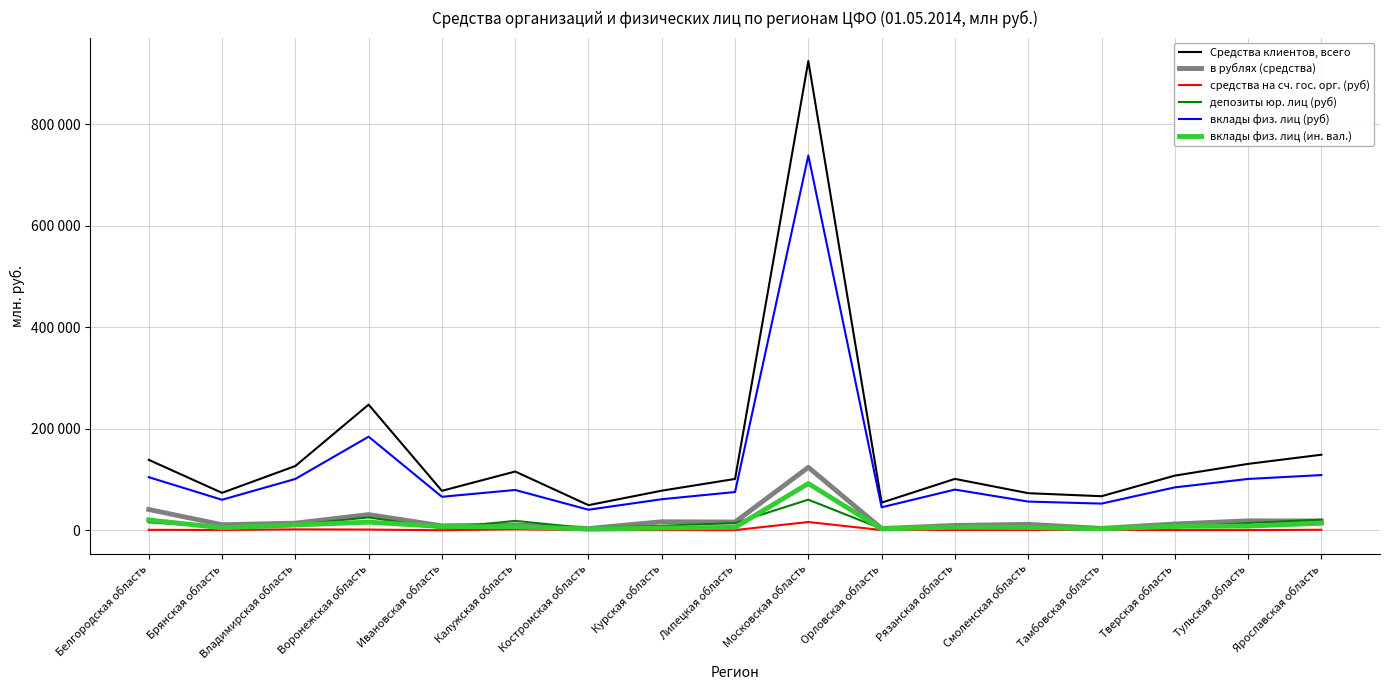

What is the value of the вклады физ. лиц (руб) point at the 6th from the left?

79417